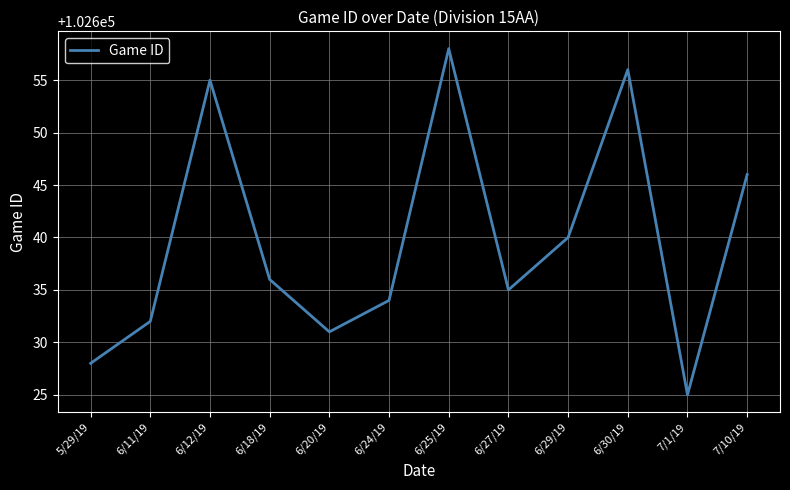

Rank the categories by value from highest to lowest.

6/25/19, 6/30/19, 6/12/19, 7/10/19, 6/29/19, 6/18/19, 6/27/19, 6/24/19, 6/11/19, 6/20/19, 5/29/19, 7/1/19